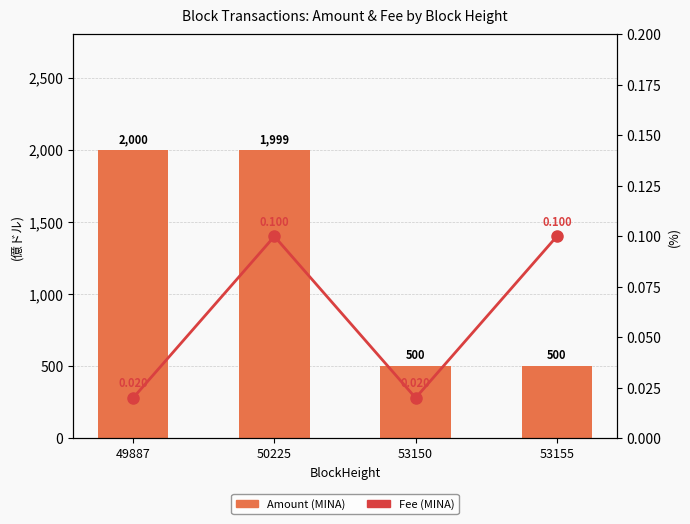

List the series in order of their peak value, highest first.

Amount (MINA), Fee (MINA)